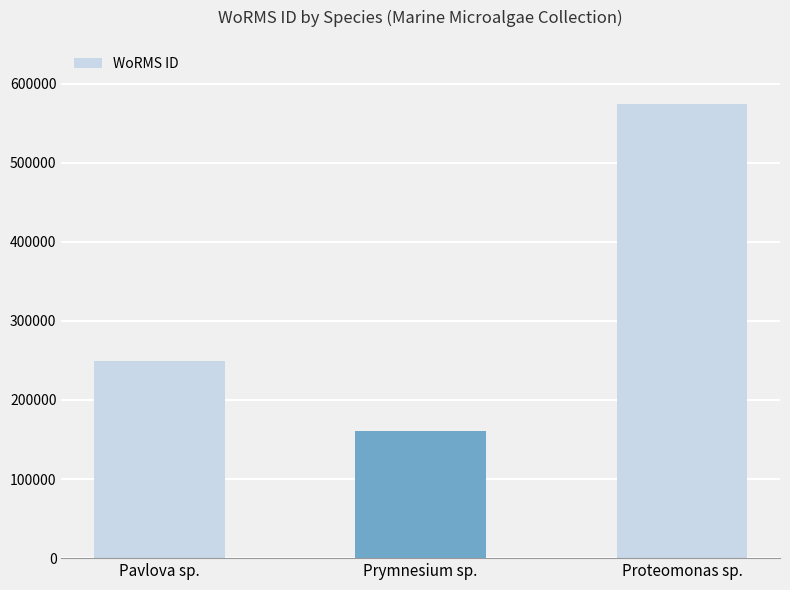

What is the ratio of the value at Pavlova sp. to the value at Proteomonas sp.?

0.4